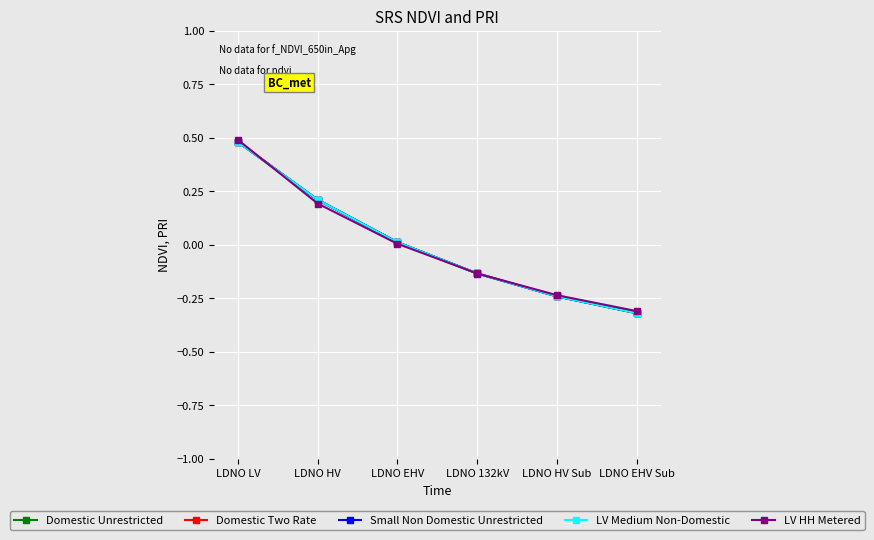

At which label does LV HH Metered first exceed 0?

LDNO LV